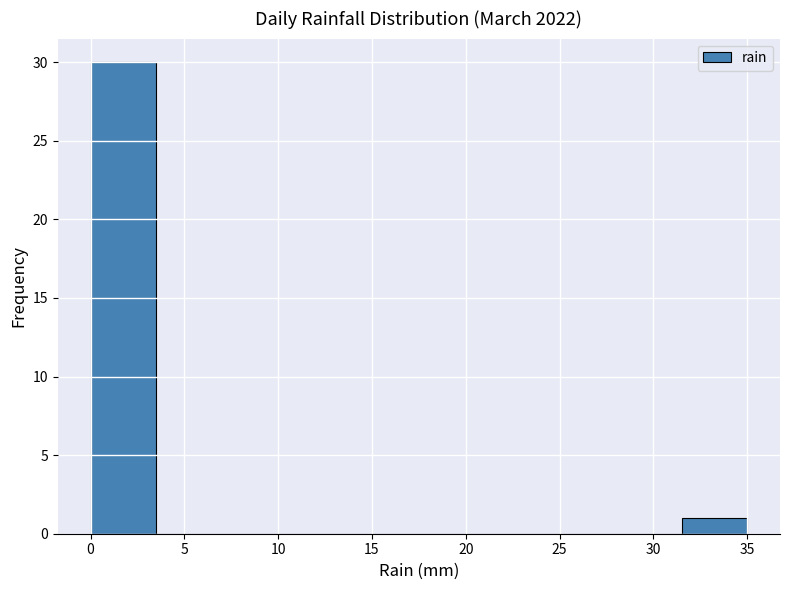

How tall is the bar that spans 0.0 to 3.5 on the x-axis? The values are not printed on the chart, so give them approximately, as read against the axis.

30